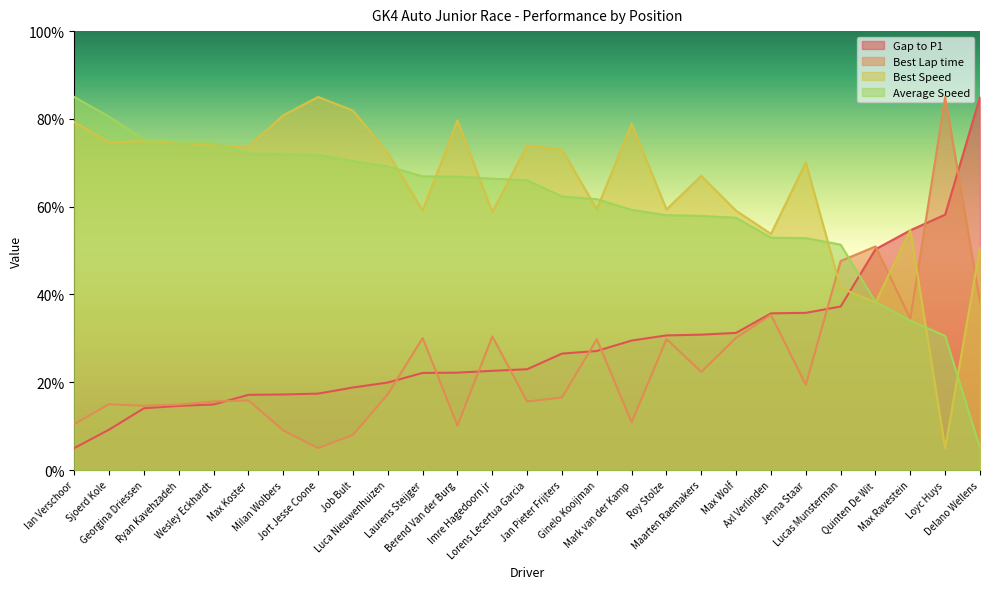

Reading left to right, transcribe all the data shown in this chart.

Gap to P1: 5.0	9.2	14.1	14.6	14.9	17.1	17.2	17.4	18.8	19.9	22.1	22.2	22.6	23.0	26.5	27.1	29.5	30.7	30.8	31.2	35.7	35.8	37.3	50.3	54.6	58.2	85.0
Best Lap time: 10.5	15.0	14.6	14.9	15.6	15.9	9.0	5.0	8.0	17.3	30.1	10.1	30.4	15.6	16.5	29.8	10.8	29.8	22.4	30.1	35.3	19.4	47.6	50.9	34.5	85.0	38.3
Best Speed: 79.3	74.6	75.0	74.7	74.0	73.7	80.8	85.0	81.9	72.2	59.1	79.7	58.8	74.0	73.0	59.4	78.9	59.4	67.0	59.1	53.8	70.1	41.5	38.2	54.7	5.0	50.8
Average Speed: 85.0	80.5	75.3	74.8	74.4	72.1	72.0	71.8	70.4	69.2	66.9	66.8	66.4	66.0	62.3	61.7	59.3	58.1	57.9	57.5	52.9	52.8	51.4	38.3	34.0	30.6	5.0